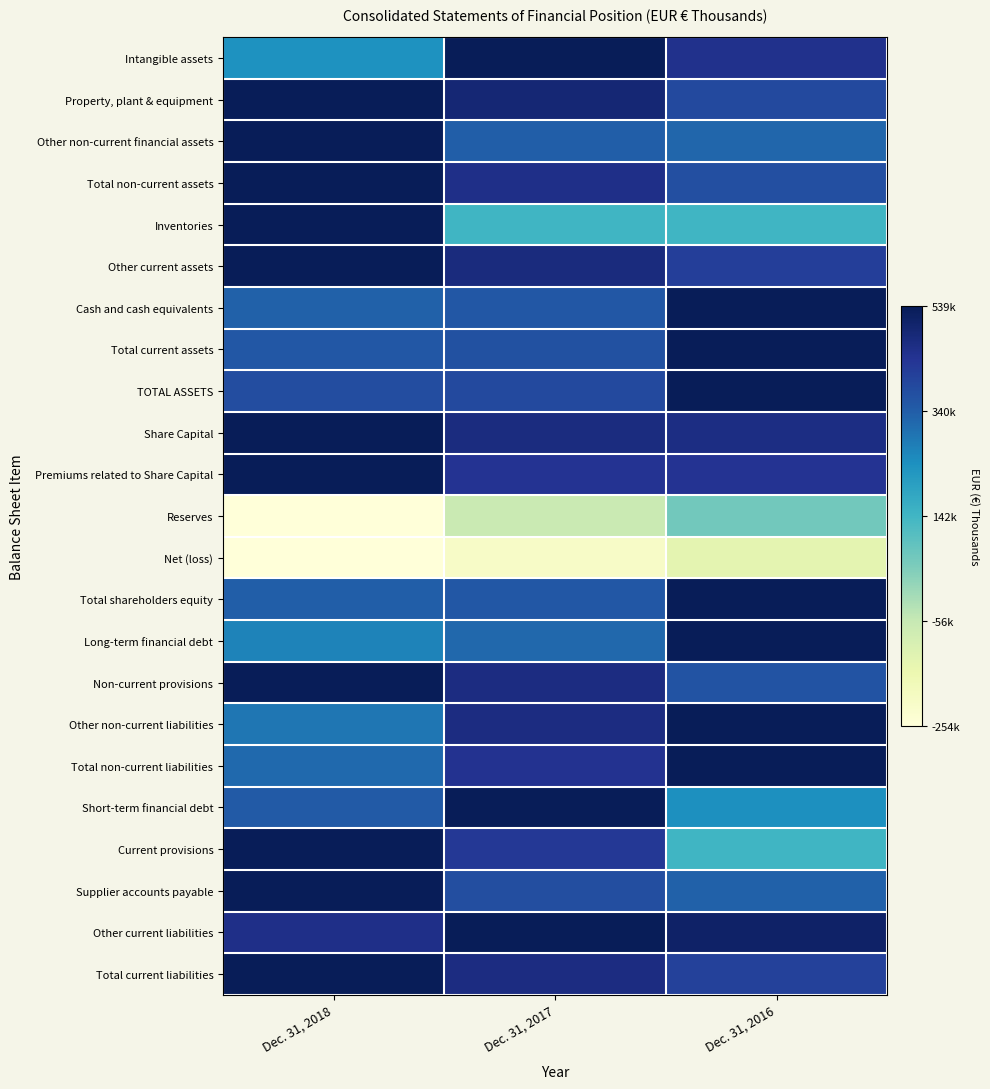

At Dec. 31, 2016, list the series in order from largest to smallest.

Cash and cash equivalents, Total current assets, TOTAL ASSETS, Total shareholders equity, Long-term financial debt, Other non-current liabilities, Total non-current liabilities, Other current liabilities, Share Capital, Intangible assets, Premiums related to Share Capital, Other current assets, Total current liabilities, Property, plant & equipment, Total non-current assets, Non-current provisions, Supplier accounts payable, Other non-current financial assets, Short-term financial debt, Inventories, Current provisions, Reserves, Net (loss)